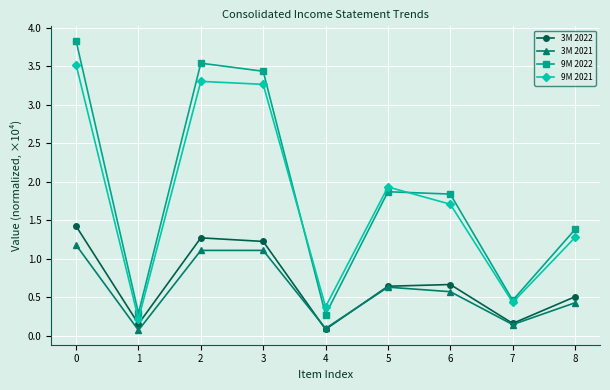

True or false: 9M 2021 has more than 0 points higher than both neighbors.

True